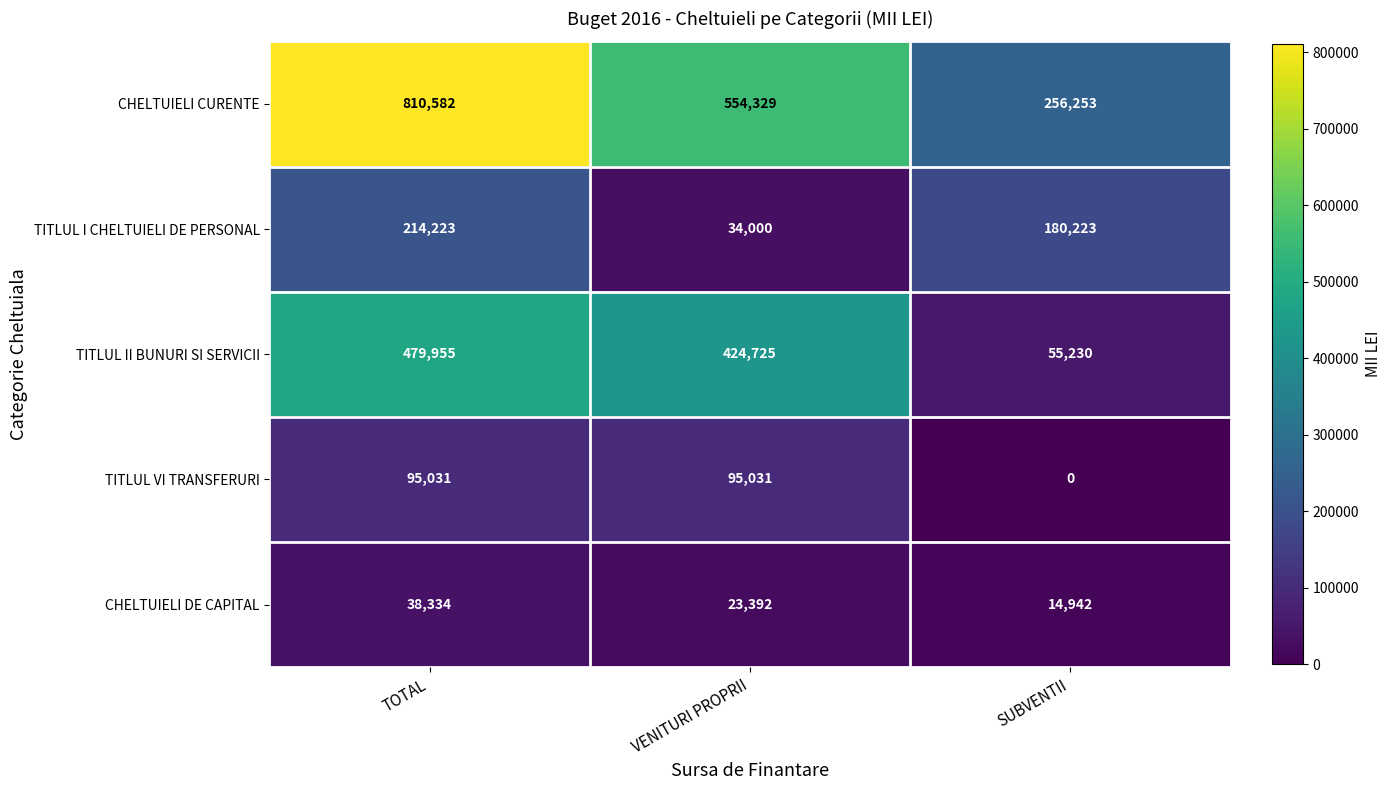

What is the total value across all series at SUBVENTII?

506648